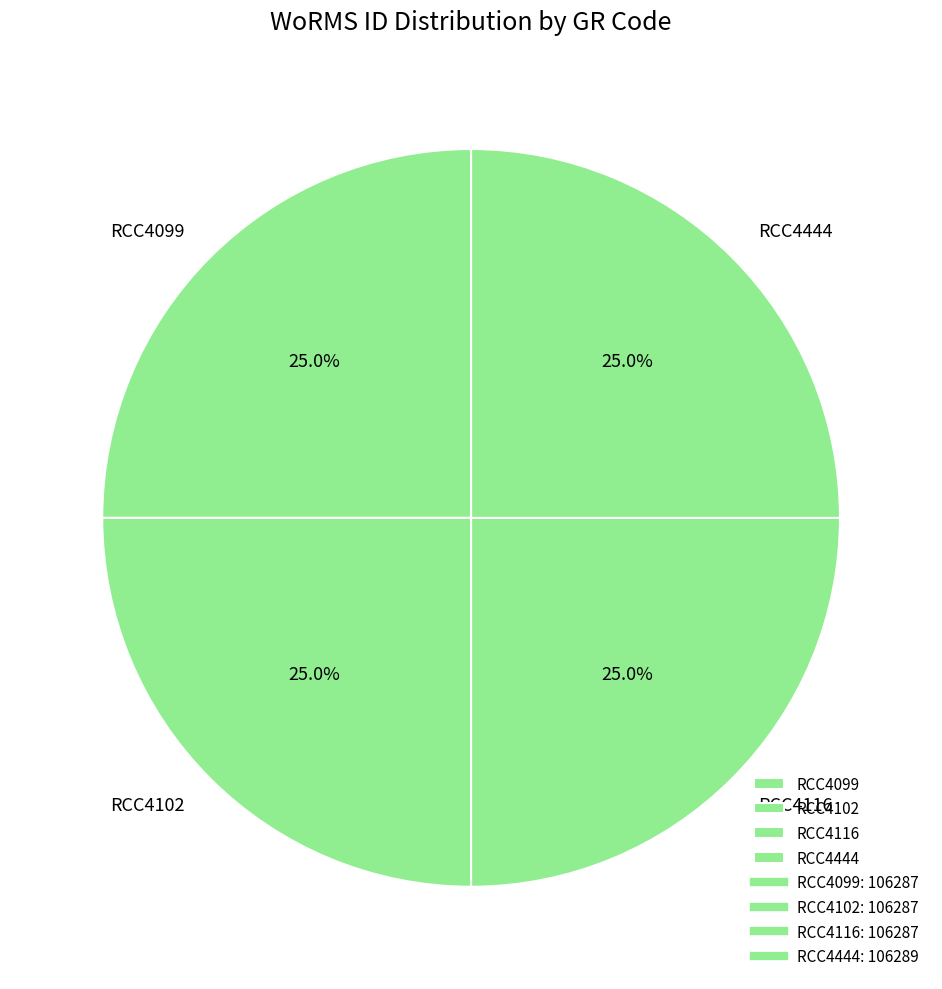

To the nearest percent, what percentage of the pie is RCC4444?

25%